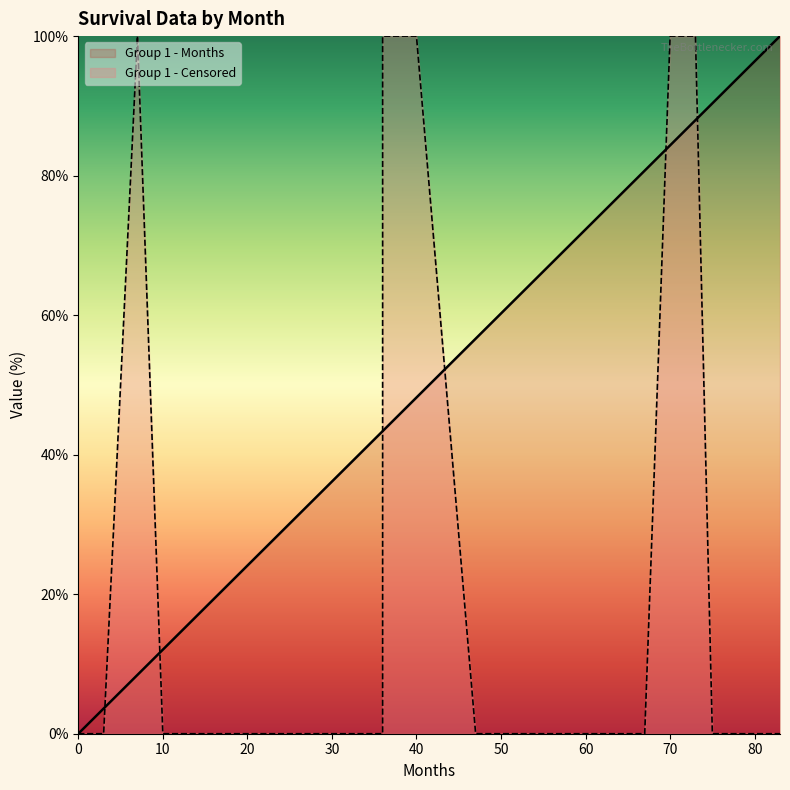

How many distinct data groups are displayed?

2